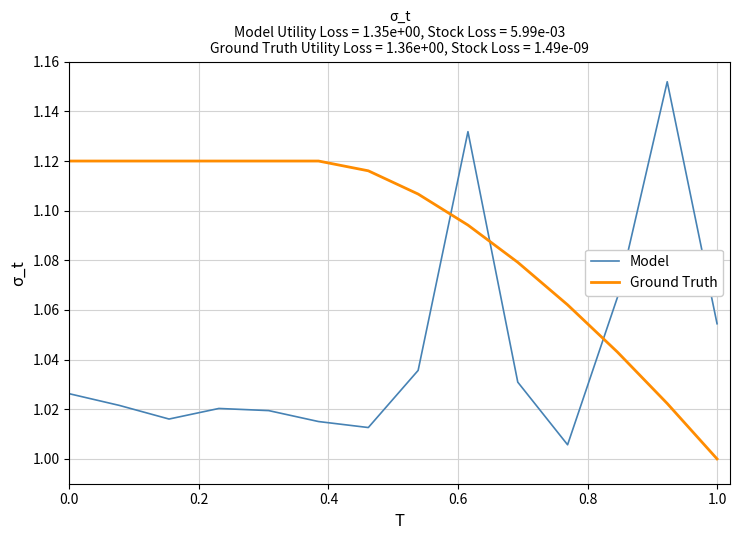

After their last crossing, which series has the higher values: Model or Ground Truth?

Model